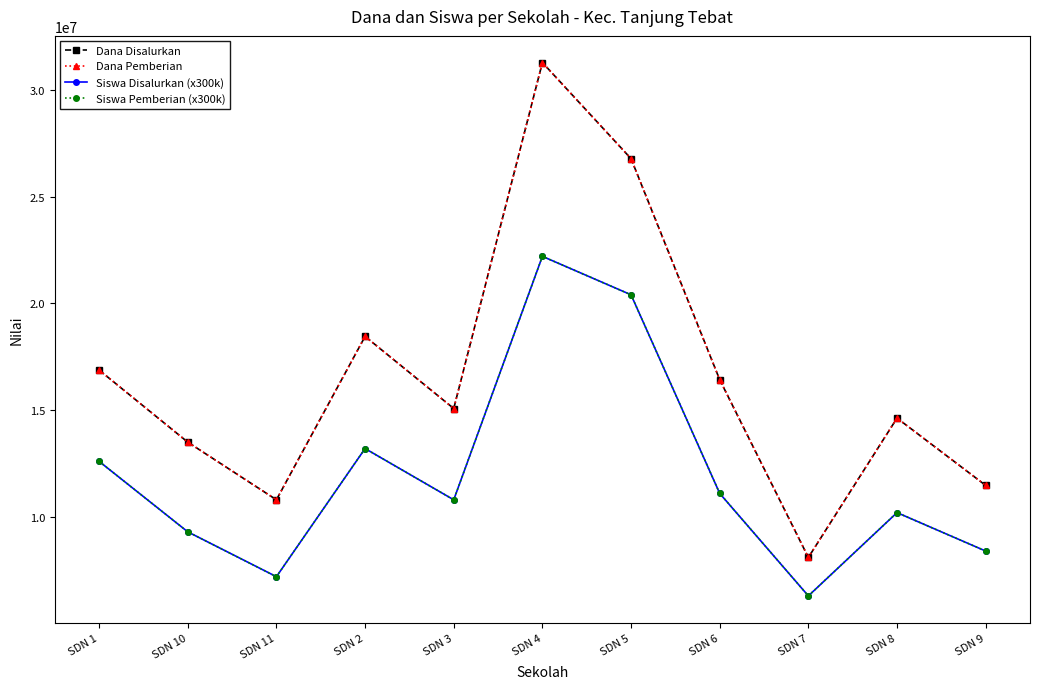

True or false: Dana Disalurkan and Siswa Disalurkan (x300k) intersect in this chart.

False